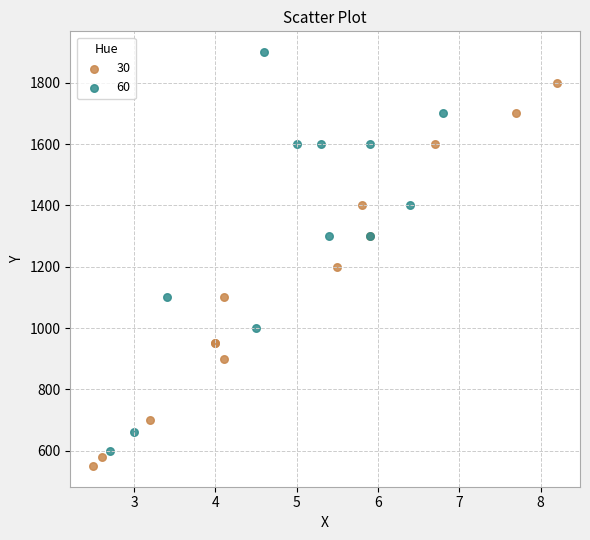

Which series reaches the maximum Y coordinate?

60